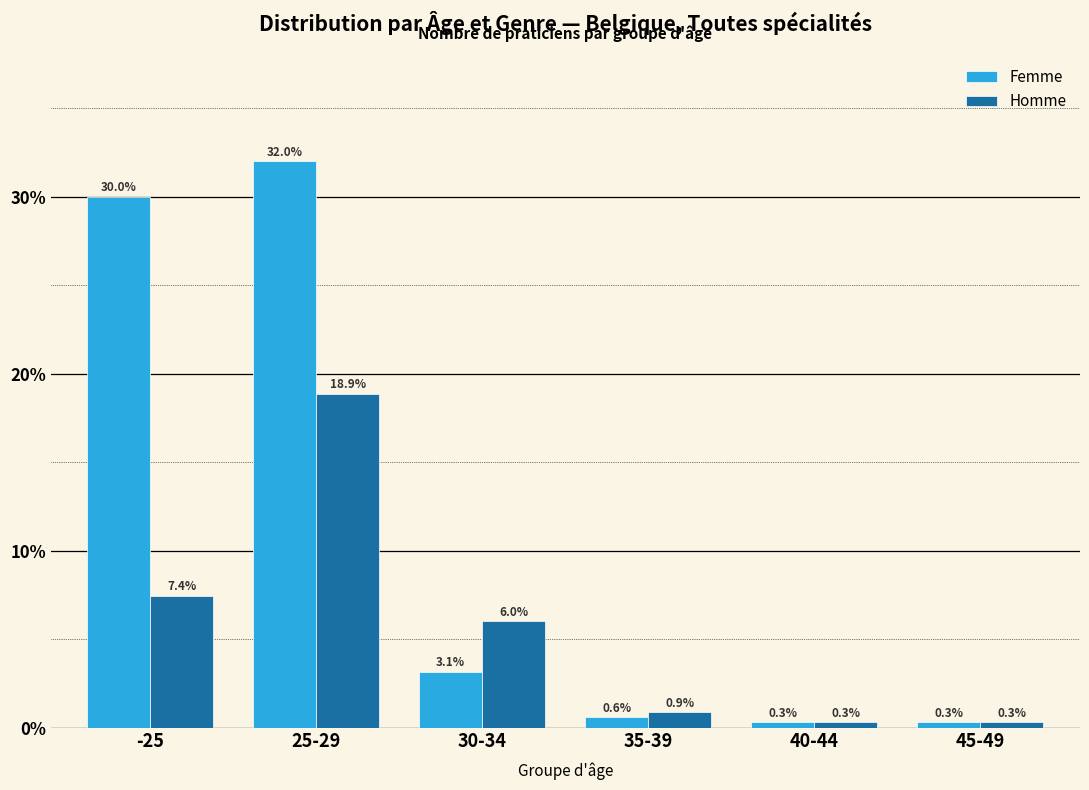

Reading right to left, transcribe all the data shown in this chart.

Femme: 0.3	0.3	0.6	3.1	32.0	30.0
Homme: 0.3	0.3	0.9	6.0	18.9	7.4